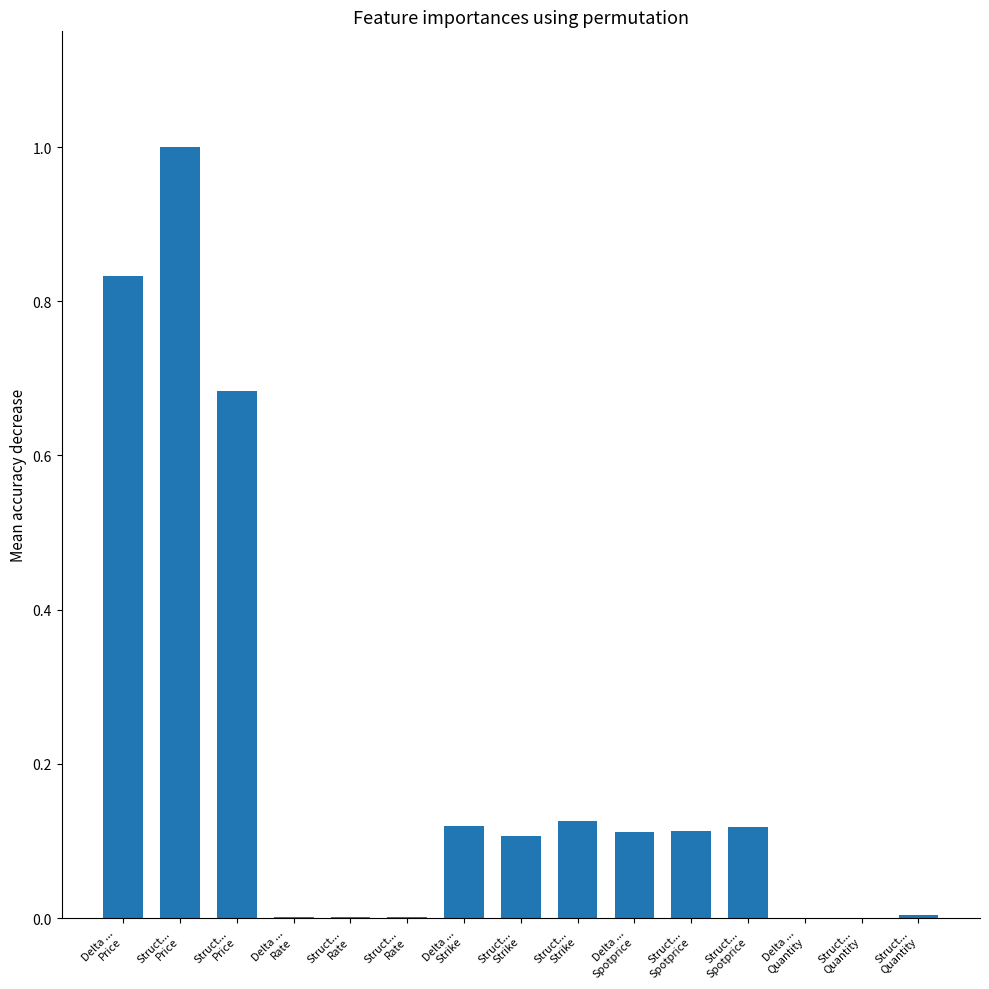

Reading left to right, extract all data points from this chart.

0.8	1.0	0.7	0.0	0.0	0.0	0.1	0.1	0.1	0.1	0.1	0.1	0.0	0.0	0.0